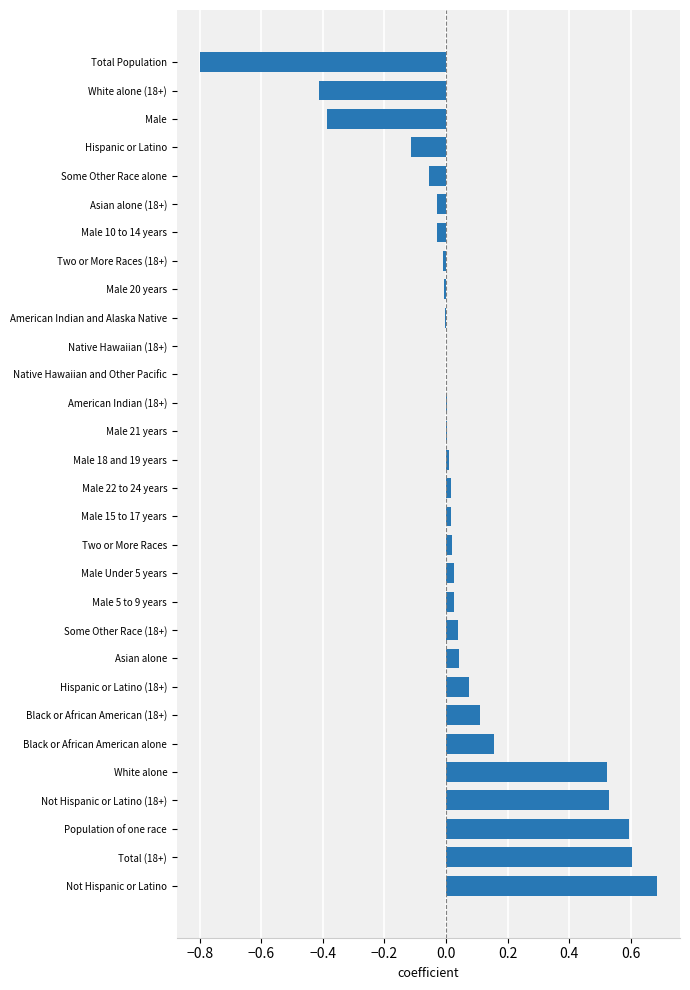

What is the sum of all values?

1.6